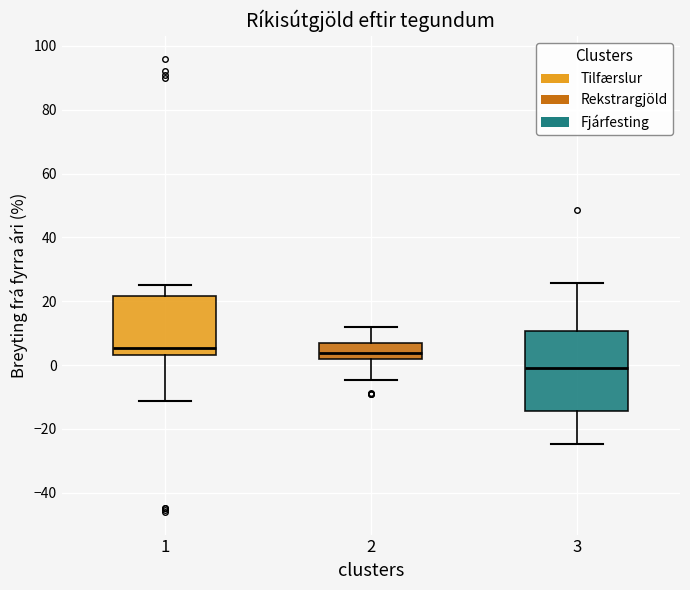

Reading left to right, transcribe this box plot: for each box, give where its median line is, the range the box spans, and where its two whiskers end, as read against the y-axis. The values are not printed on the chart, so give them approximately, as read against the axis.

1: median 6, box 4 to 22, whiskers -12 to 24
2: median 4, box 2 to 6, whiskers -4 to 12
3: median 0, box -14 to 10, whiskers -24 to 26